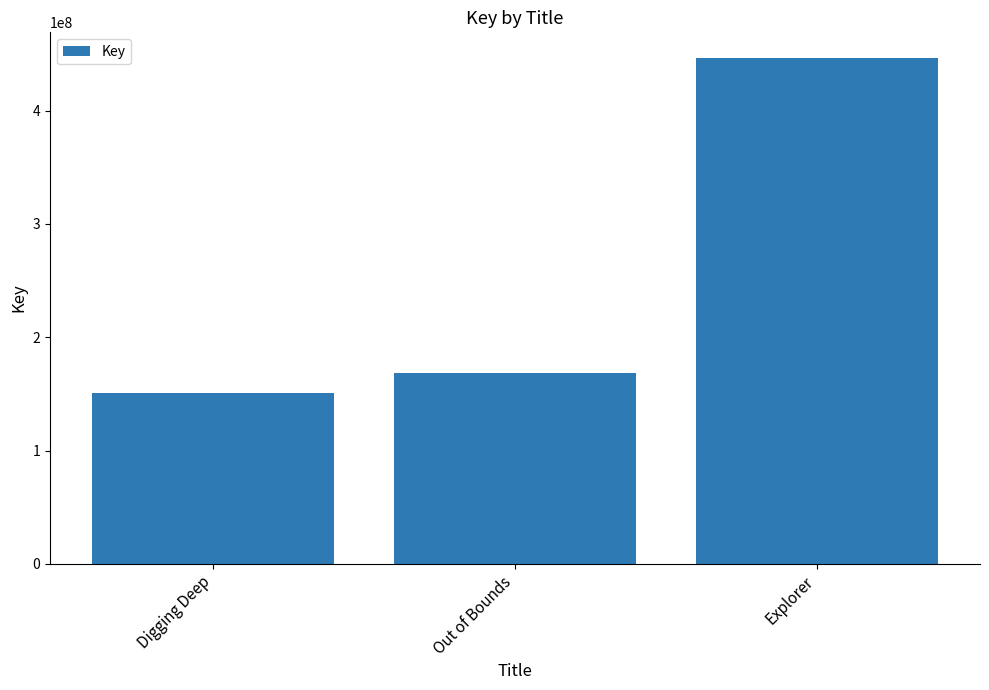

Between Digging Deep and Explorer, which is larger?

Explorer